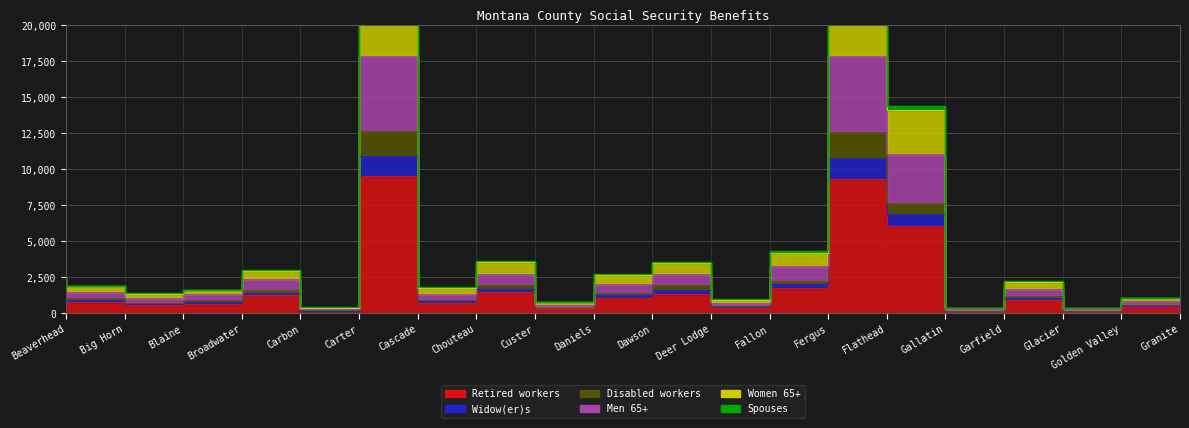

How many categories are shown in the chart?

20